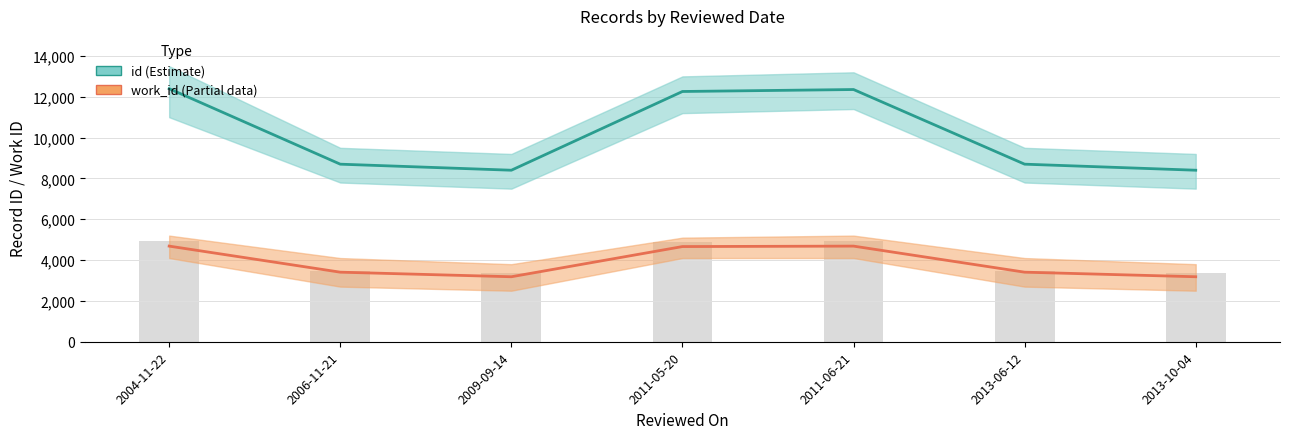

Which category has the highest value in the work_id (Partial) series?

2004-11-22